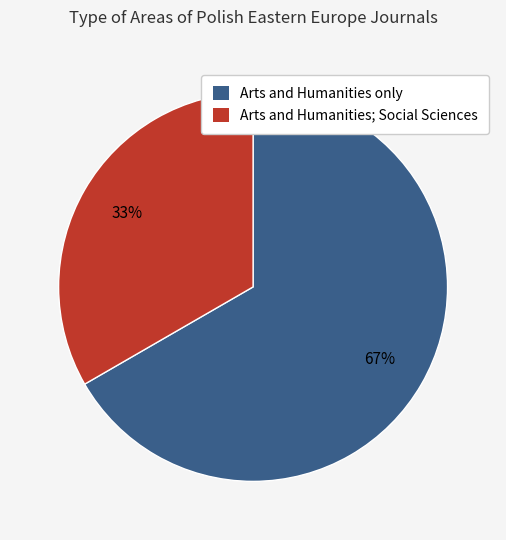

To the nearest percent, what portion does Arts and Humanities; Social Sciences represent?

33%